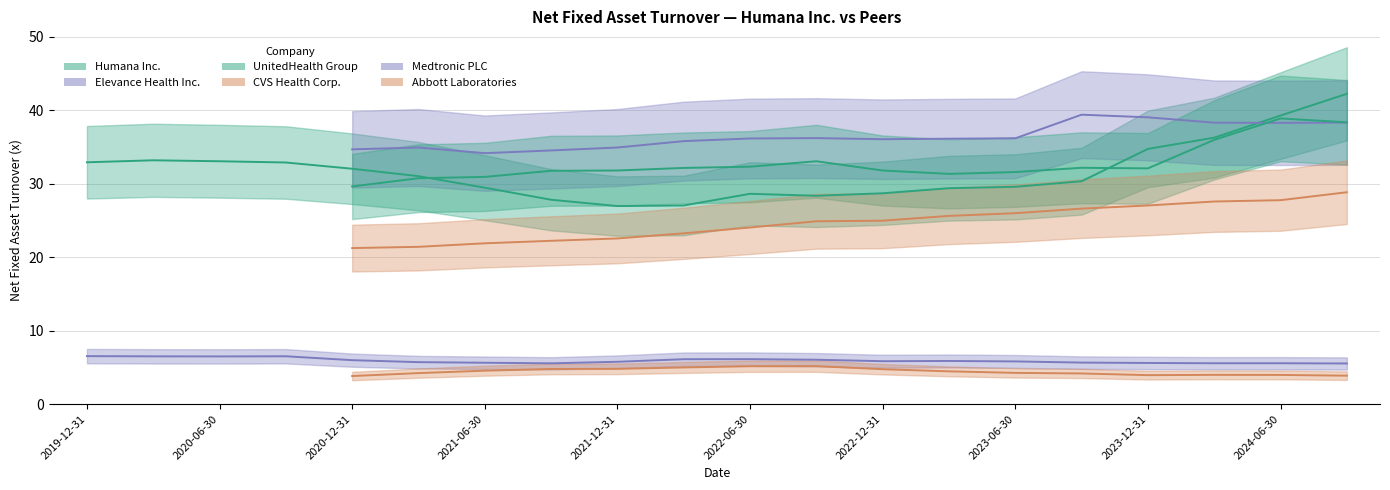

True or false: Medtronic PLC and Humana Inc. cross at least once.

False